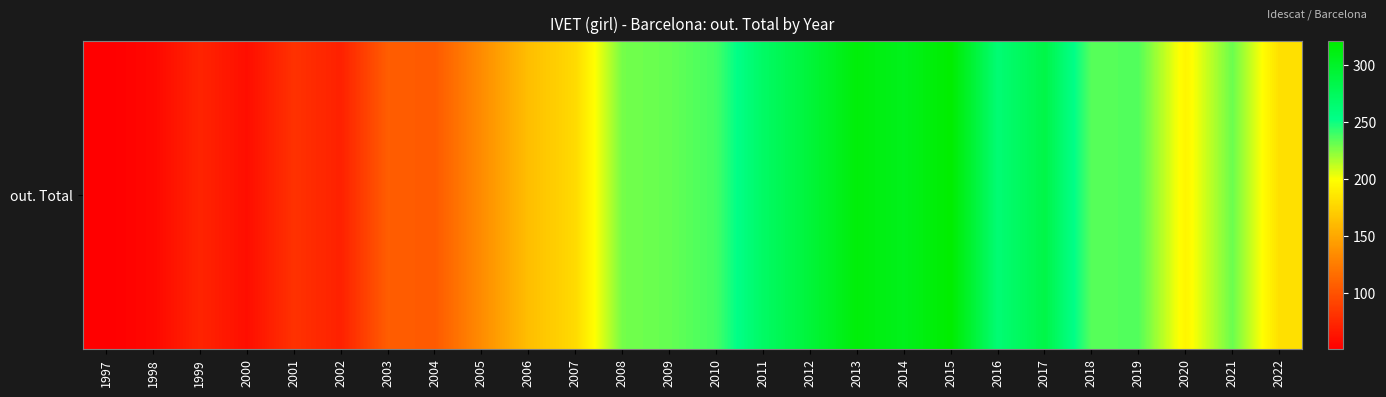

How many values exceed 229?

12